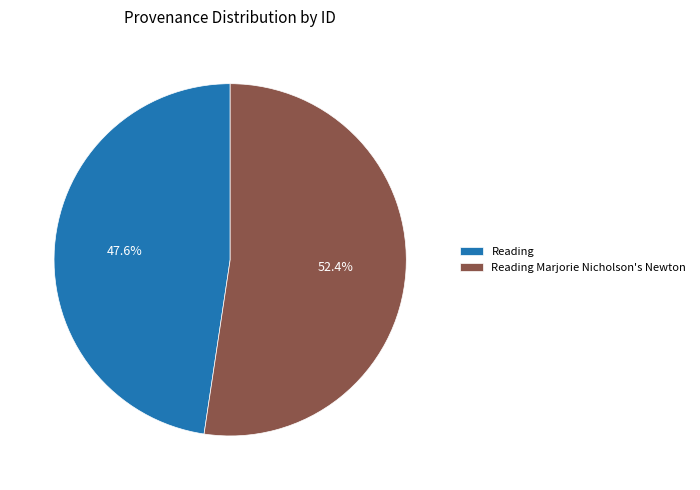

Combined, what portion of the pie is Reading Marjorie Nicholson's Newton and Reading?

100.0%